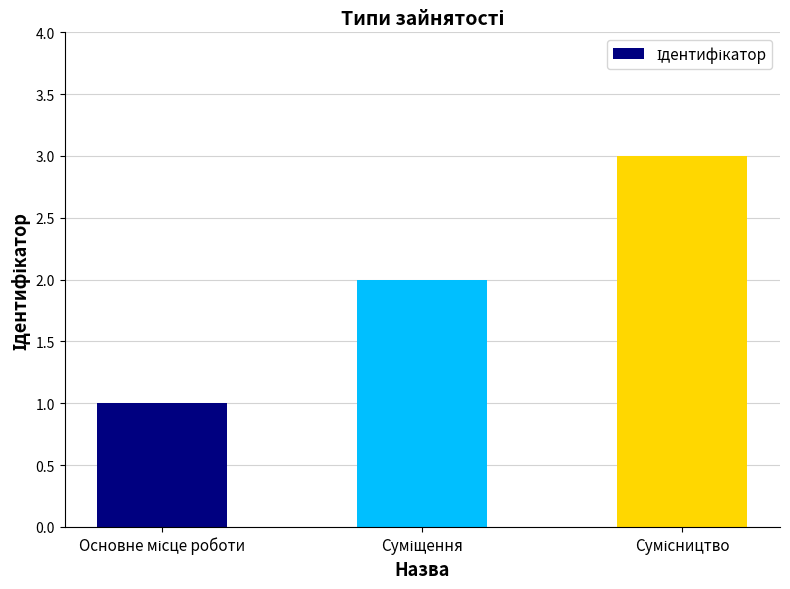

What is the greatest value displayed?

3